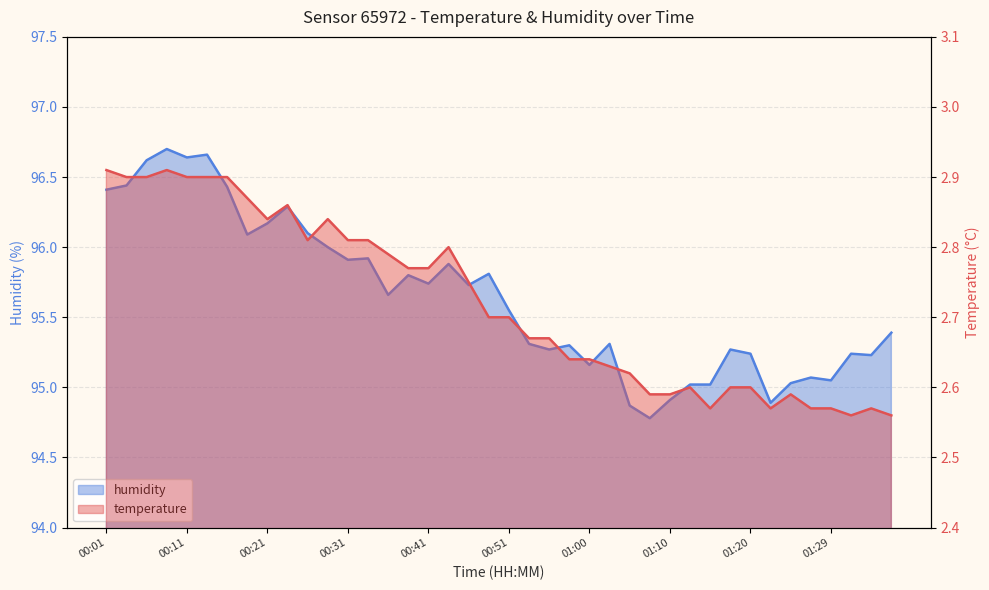

What is the sum of all temperature values?

108.8